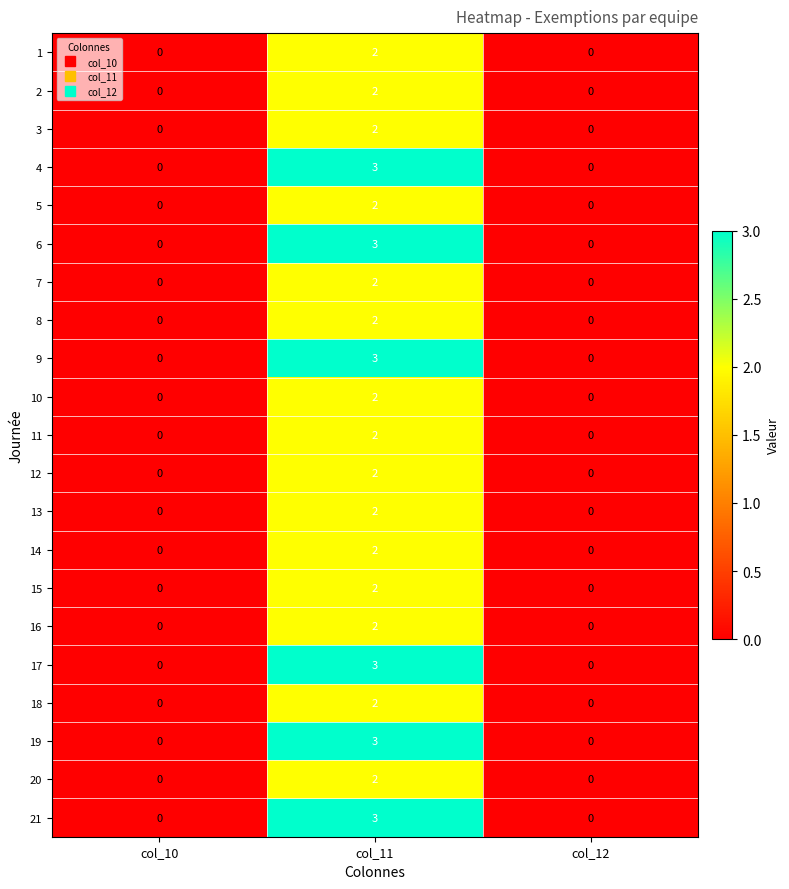

How many 15 values are between 0 and 2?

3